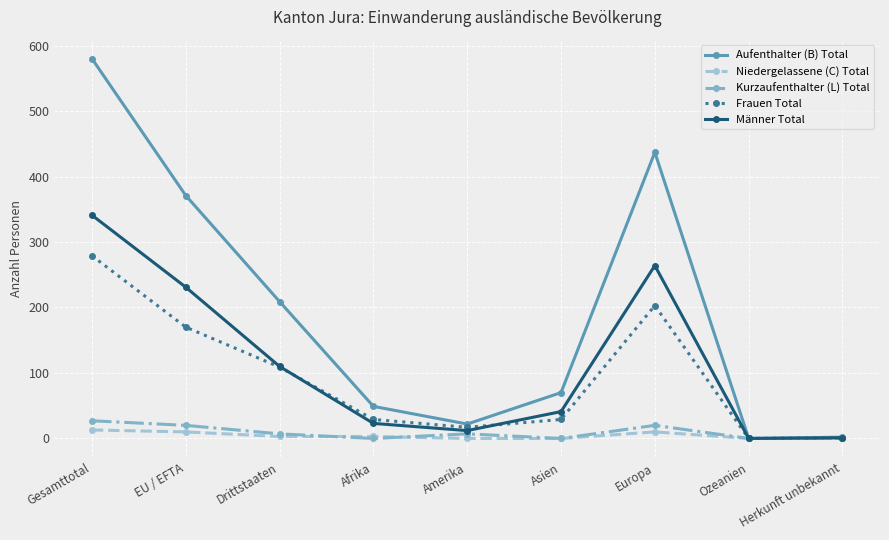

What is the label of the 9th point from the left?

Herkunft unbekannt